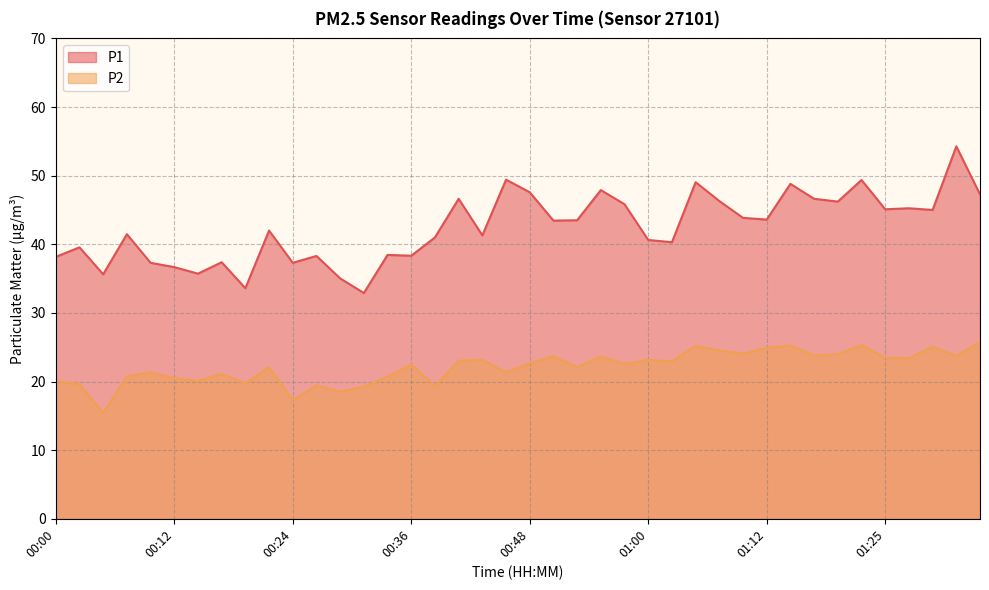

Reading left to right, extract all data points from this chart.

P1: 00:00=38.2	00:02=39.5	00:05=35.6	00:07=41.5	00:09=37.3	00:12=36.7	00:14=35.7	00:17=37.4	00:19=33.6	00:22=42.0	00:24=37.3	00:26=38.3	00:29=35.0	00:31=32.9	00:34=38.5	00:36=38.3	00:39=41.0	00:41=46.6	00:43=41.3	00:46=49.4	00:48=47.6	00:51=43.5	00:53=43.5	00:55=47.9	00:58=45.8	01:00=40.6	01:03=40.3	01:05=49.0	01:08=46.3	01:10=43.9	01:12=43.6	01:15=48.8	01:17=46.6	01:20=46.2	01:22=49.4	01:25=45.1	01:27=45.2	01:29=45.0	01:32=54.3	01:34=47.3
P2: 00:00=20.1	00:02=19.6	00:05=15.4	00:07=20.7	00:09=21.4	00:12=20.5	00:14=20.1	00:17=21.1	00:19=19.7	00:22=22.1	00:24=17.3	00:26=19.4	00:29=18.6	00:31=19.2	00:34=20.7	00:36=22.5	00:39=19.4	00:41=23.0	00:43=23.2	00:46=21.4	00:48=22.7	00:51=23.7	00:53=22.1	00:55=23.7	00:58=22.6	01:00=23.1	01:03=22.9	01:05=25.2	01:08=24.5	01:10=24.1	01:12=24.9	01:15=25.2	01:17=23.8	01:20=24.0	01:22=25.3	01:25=23.5	01:27=23.4	01:29=25.1	01:32=23.7	01:34=25.8